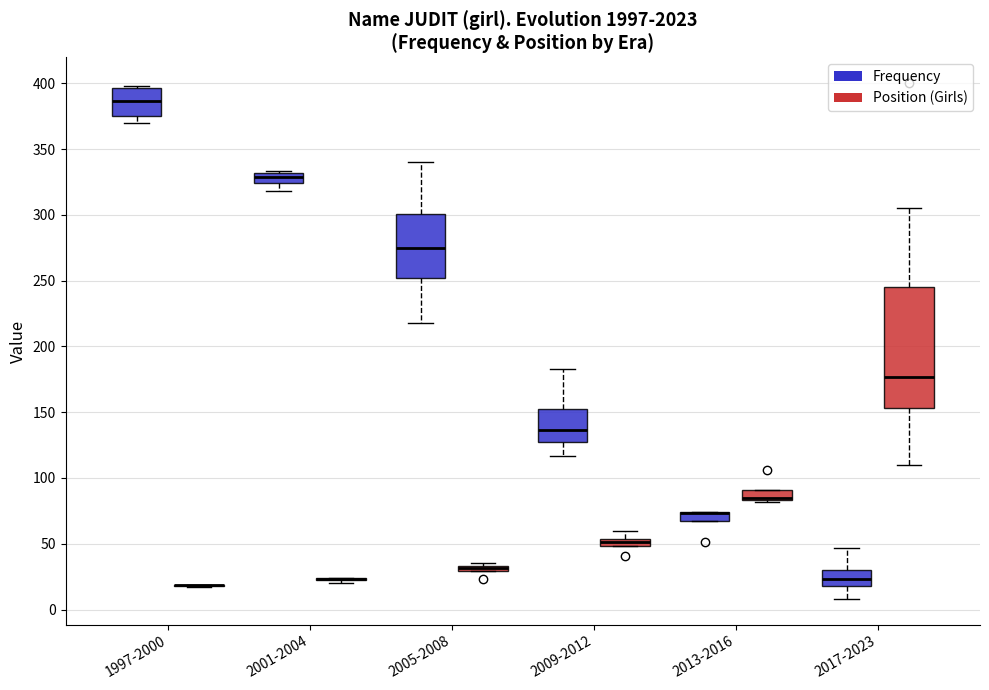

Where is the lower edge of the box for 2001-2004 (Frequency) on the y-axis? The values are not printed on the chart, so give them approximately, as read against the axis.

325